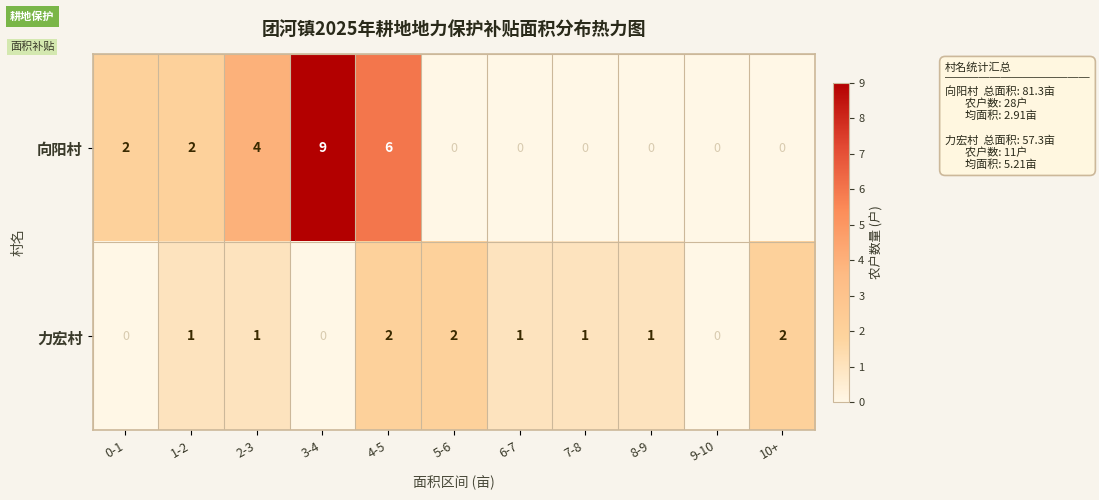

How many series are shown in this chart?

2